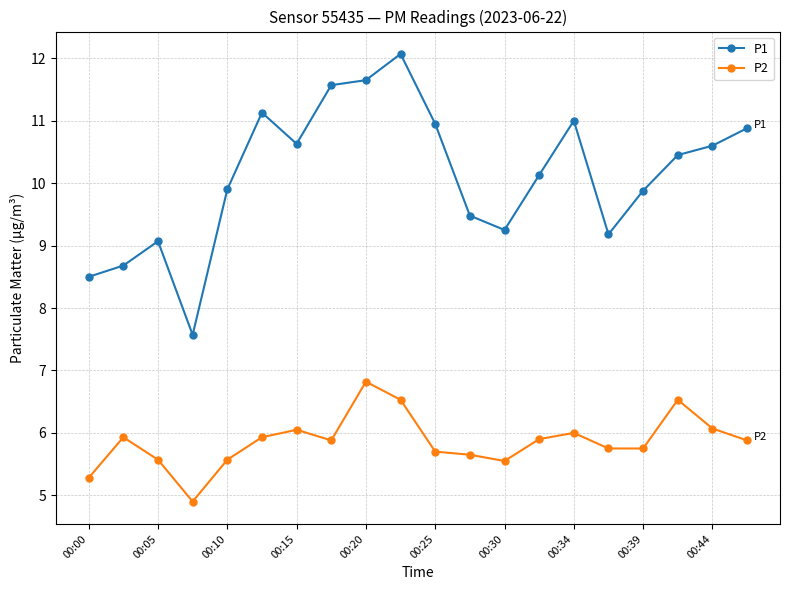

At how many categories does at least one series exceed 5?

20